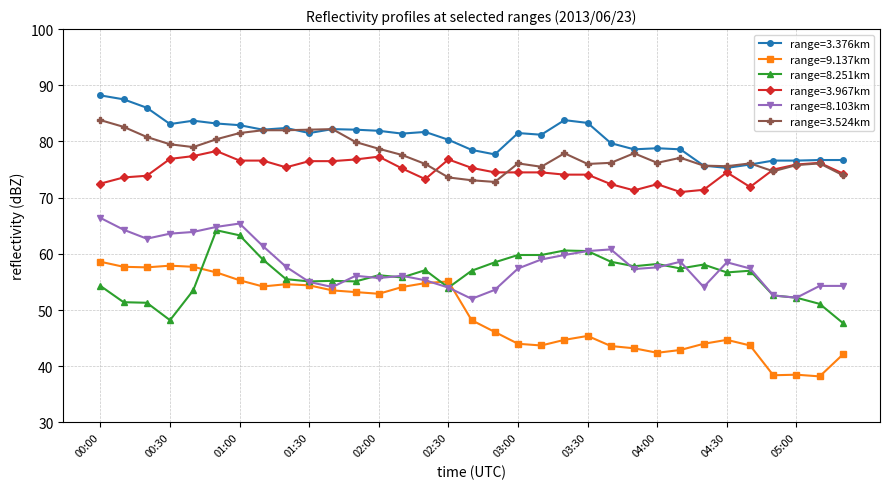

What is the value of the range=3.524km point at the 8th from the left?

82.0